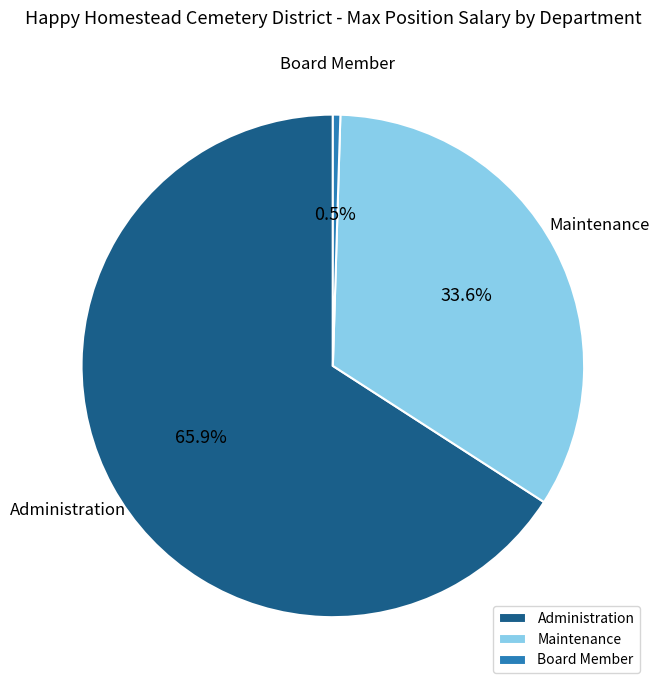

Which slice represents more than half of the pie?

Administration